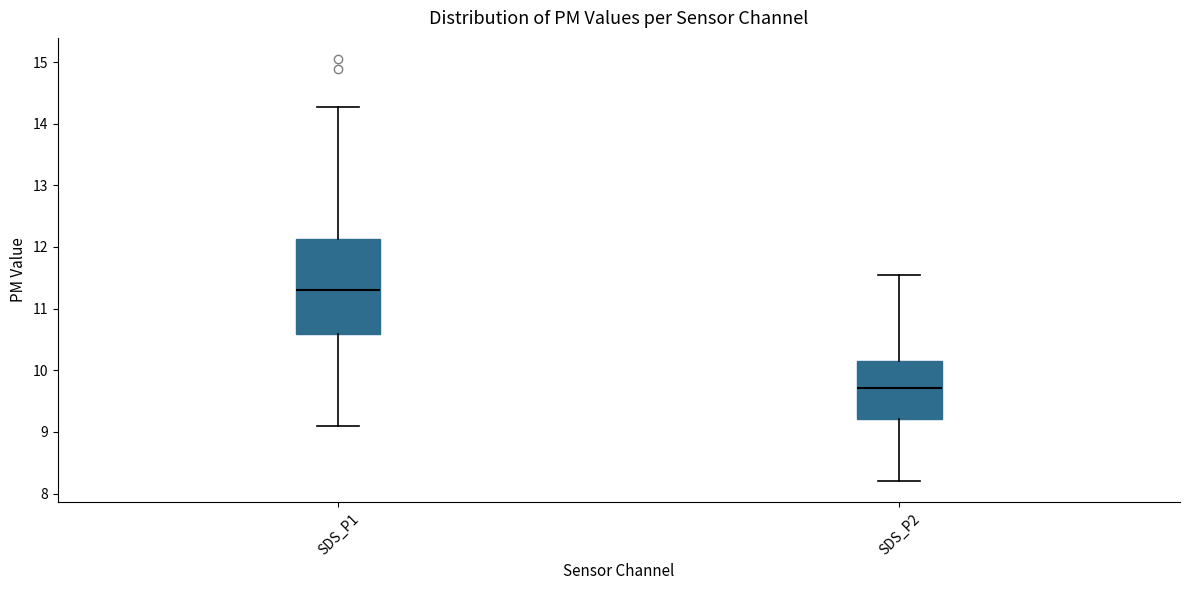

Where does the lower whisker of the box for SDS_P2 end on the y-axis? The values are not printed on the chart, so give them approximately, as read against the axis.

8.2